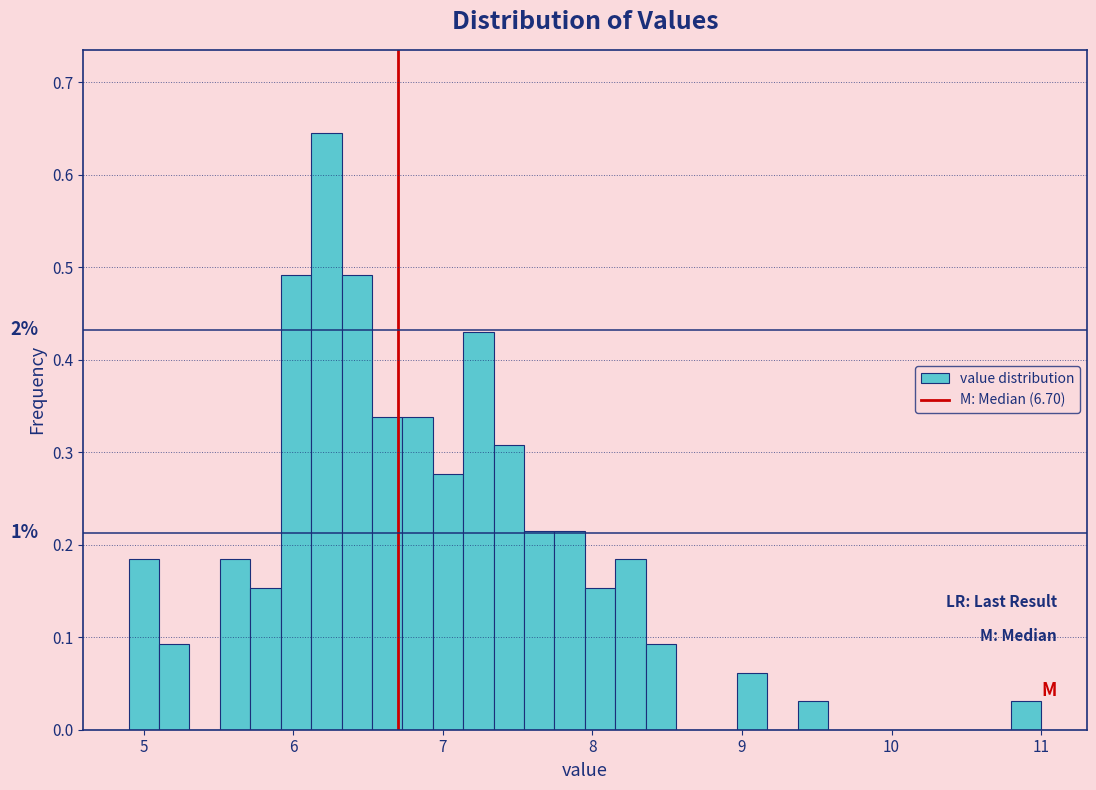

Around what value on the x-axis is the tallest bar? Give the approximate position of its centre, as read against the axis.

6.2